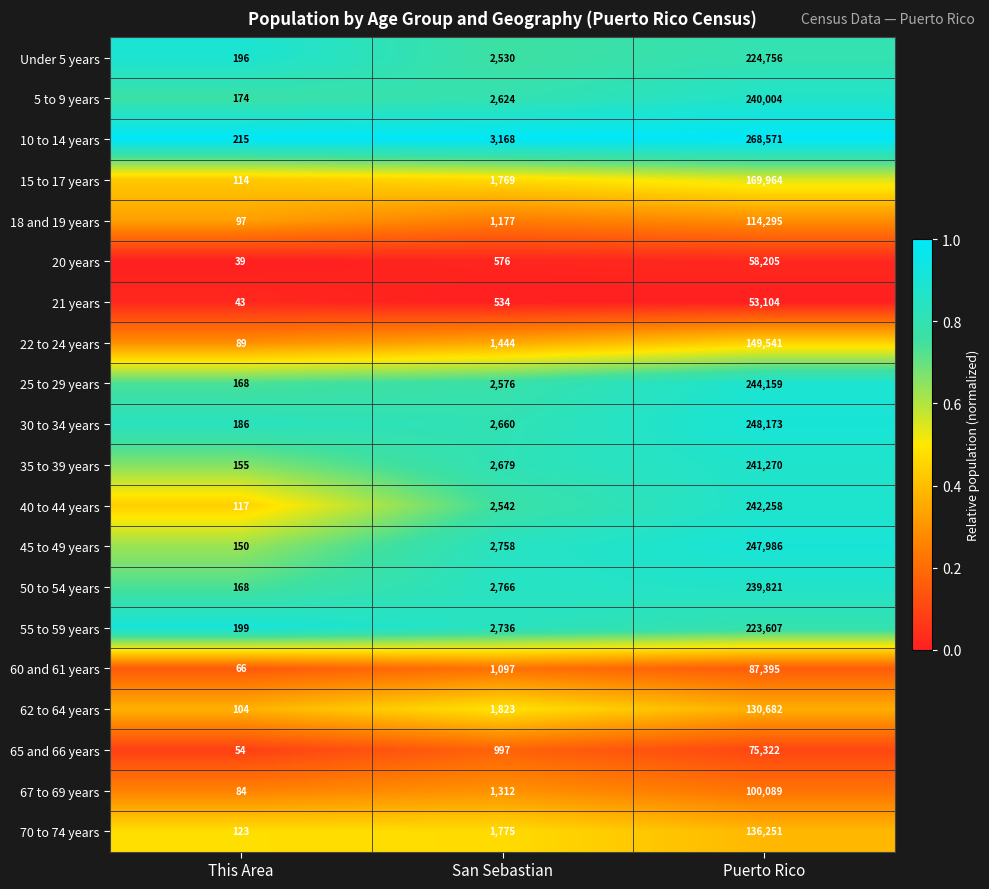

What is the difference between the second highest and minimum values in the 30 to 34 years series?

2474